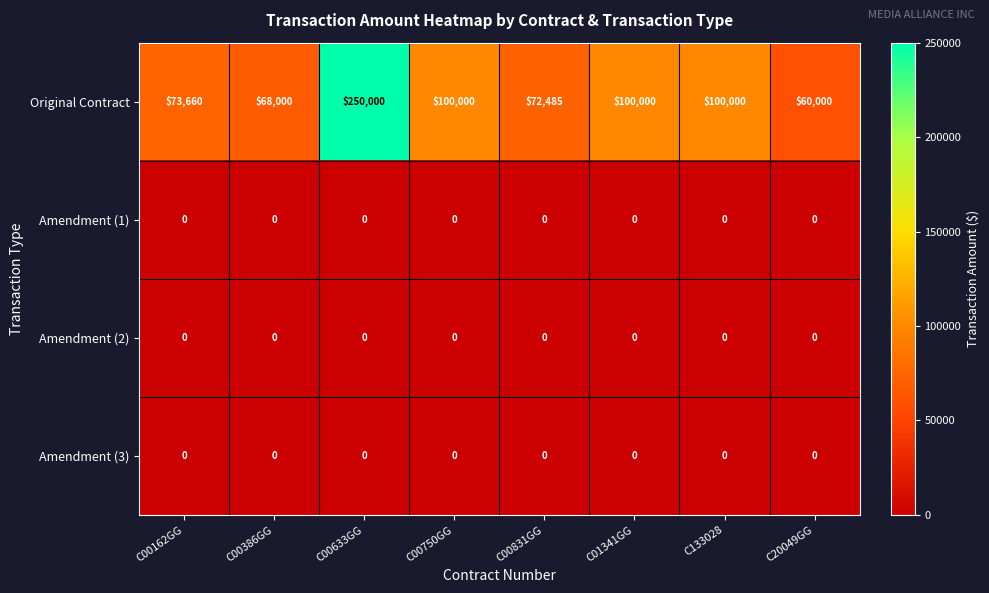

The value of Original Contract at C00750GG is 100000. True or false?

True